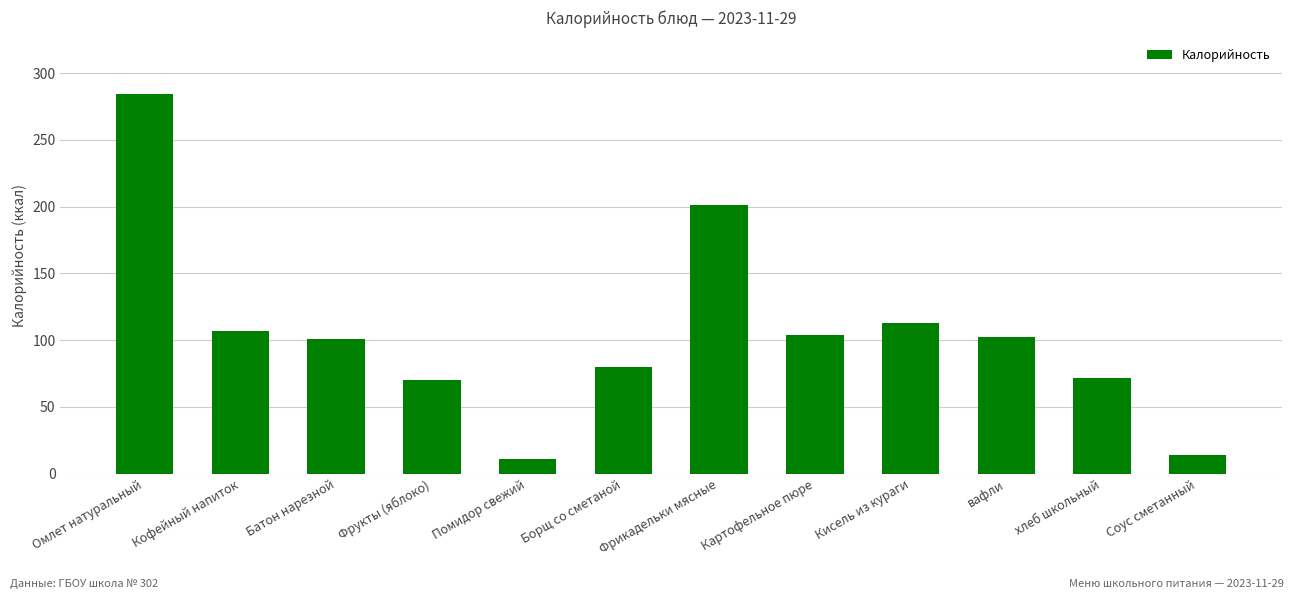

Which has a higher value, Фрикадельки мясные or Батон нарезной?

Фрикадельки мясные